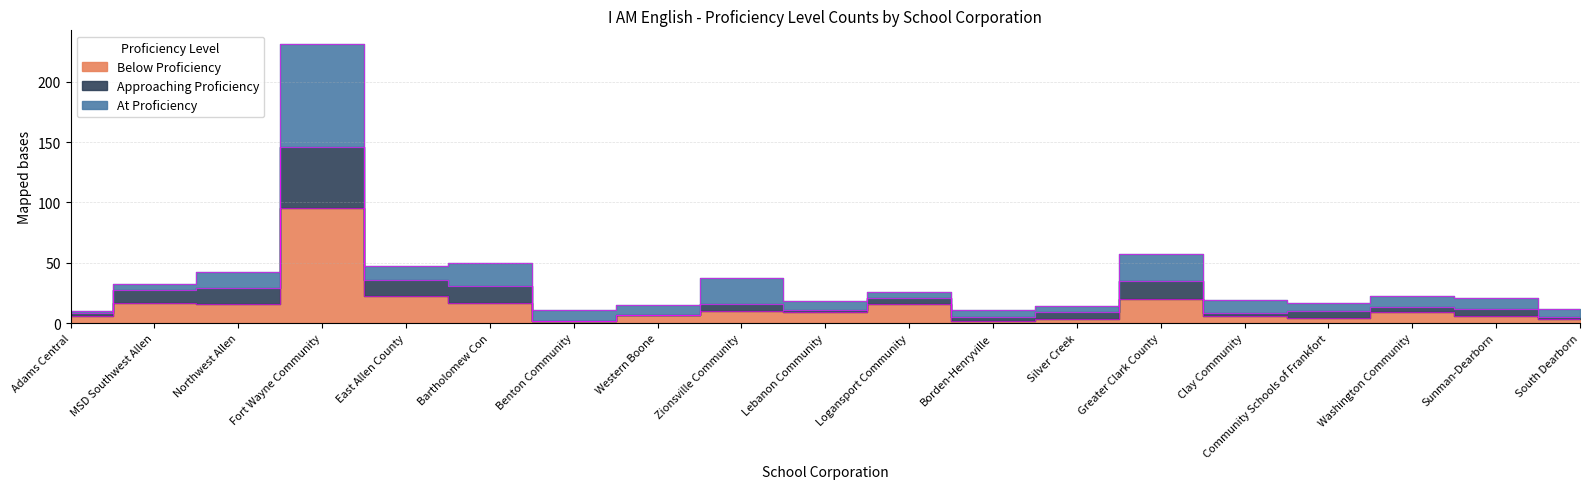

True or false: Approaching Proficiency has a value of 2 at Clay Community.

False